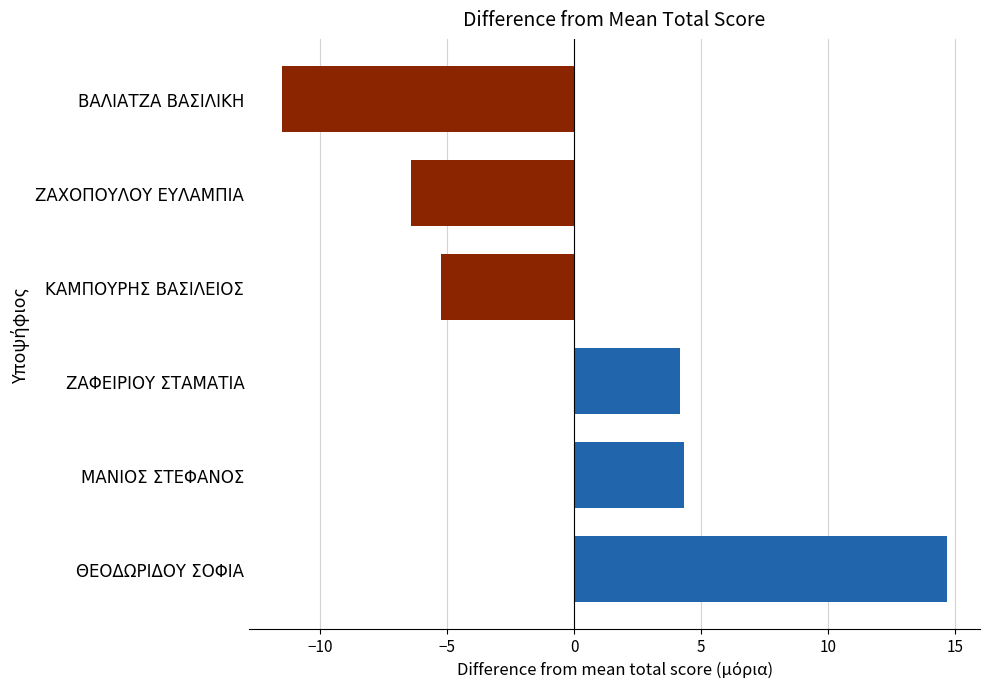

True or false: the data shows 20.1 at ΘΕΟΔΩΡΙΔΟΥ ΣΟΦΙΑ.

False